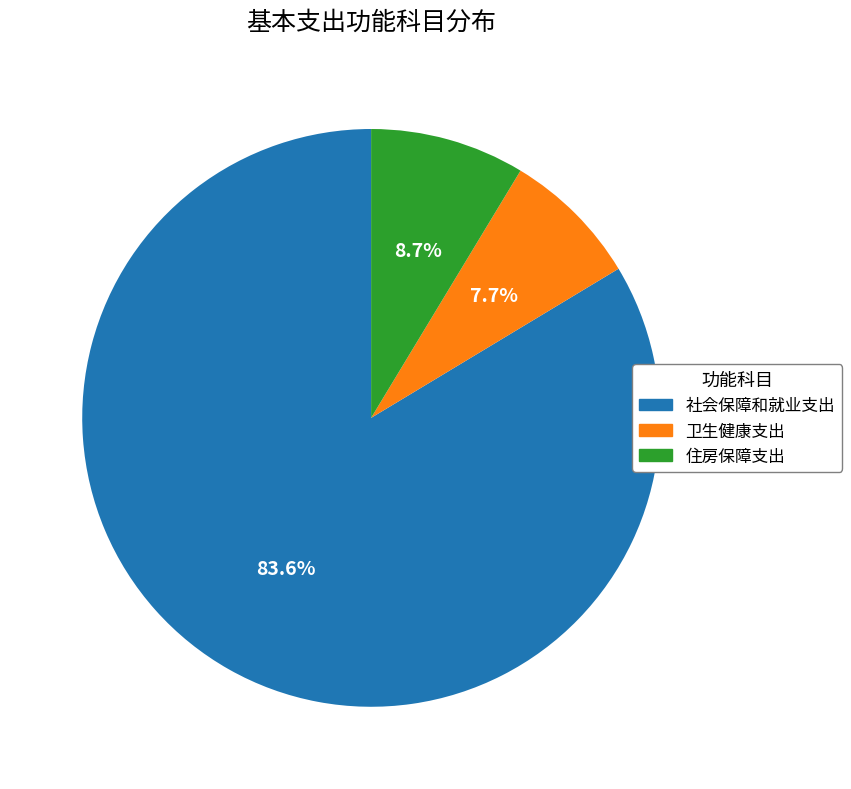

What is the majority slice?

社会保障和就业支出